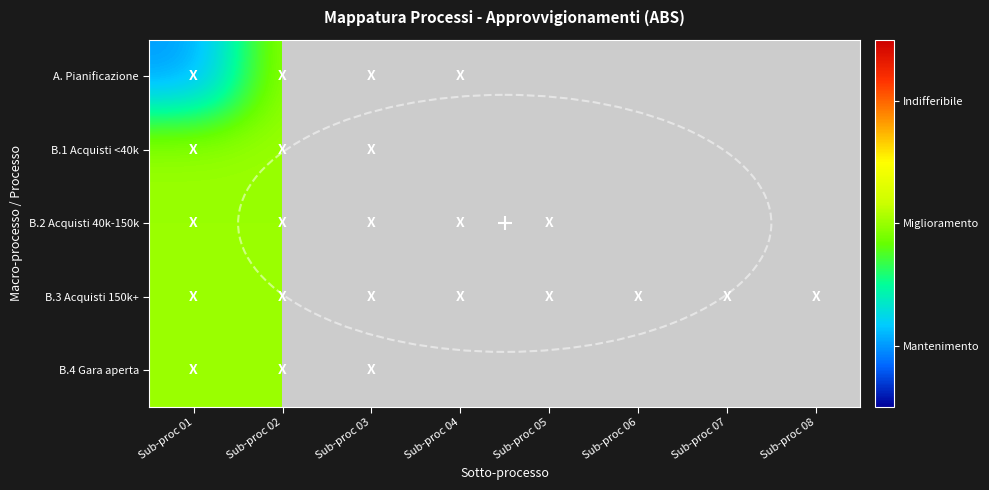

At which category is the sum across all series the highest?

Sub-proc 02